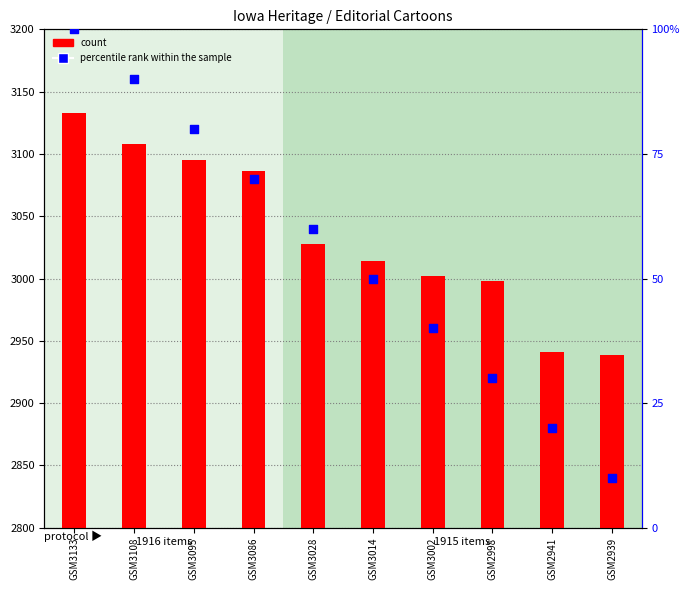

Which has a higher value, GSM2998 or GSM3002?

GSM3002